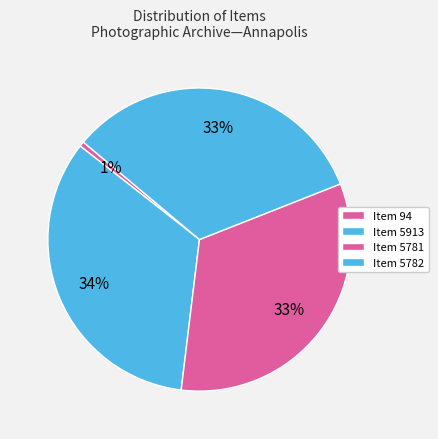

What is the smallest slice in the pie chart?

Item 94